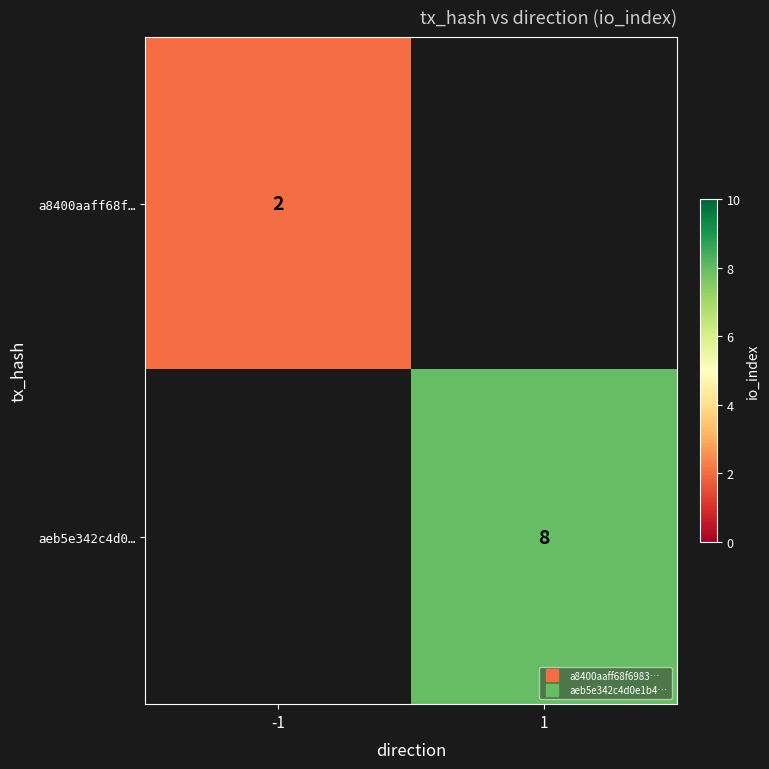

What is the smallest value displayed?

2.0